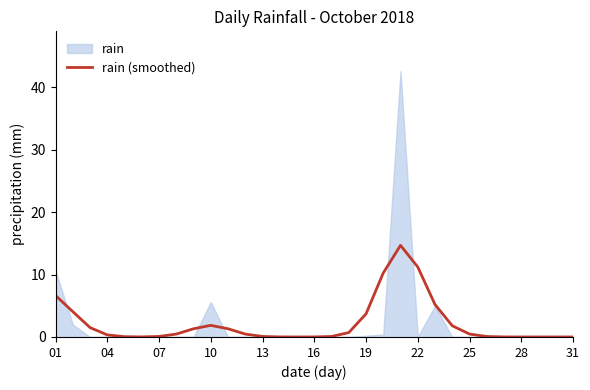

True or false: rain (smoothed) has a value of 3.2 at 22.

False